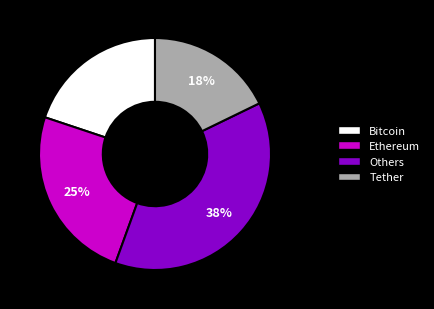

To the nearest percent, what is the difference between the largest and smallest slice percentages?

20%